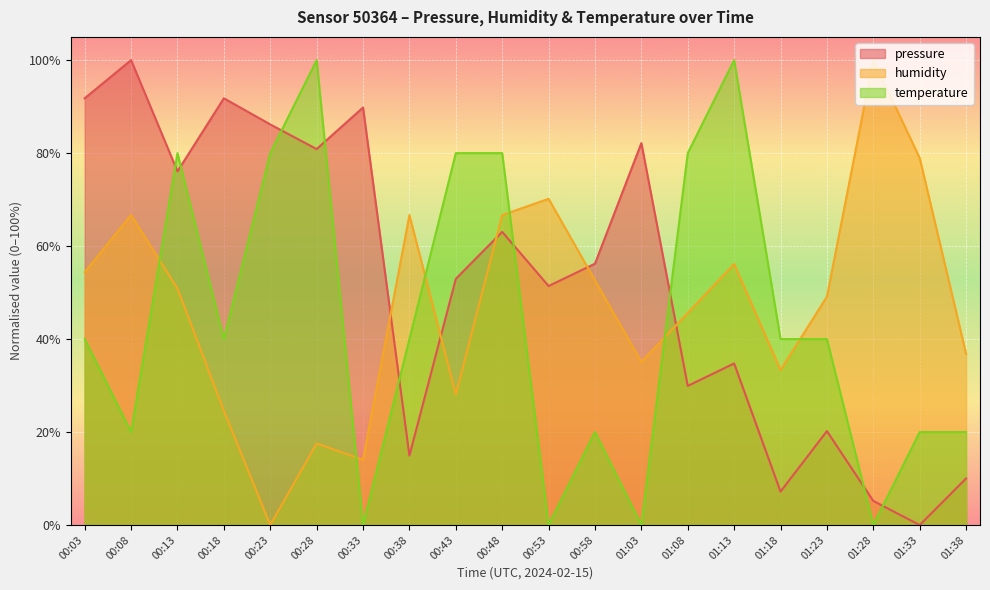

Reading left to right, what are all the values shown in this chart?

pressure: 91.8	100.0	76.1	91.8	86.2	80.9	89.8	14.9	53.0	63.1	51.4	56.2	82.2	29.9	34.8	7.2	20.2	5.2	0.0	10.0
humidity: 54.4	66.7	50.9	24.6	0.0	17.5	14.0	66.7	28.1	66.7	70.2	52.6	35.1	45.6	56.1	33.3	49.1	100.0	78.9	36.8
temperature: 40.0	20.0	80.0	40.0	80.0	100.0	0.0	40.0	80.0	80.0	0.0	20.0	0.0	80.0	100.0	40.0	40.0	0.0	20.0	20.0